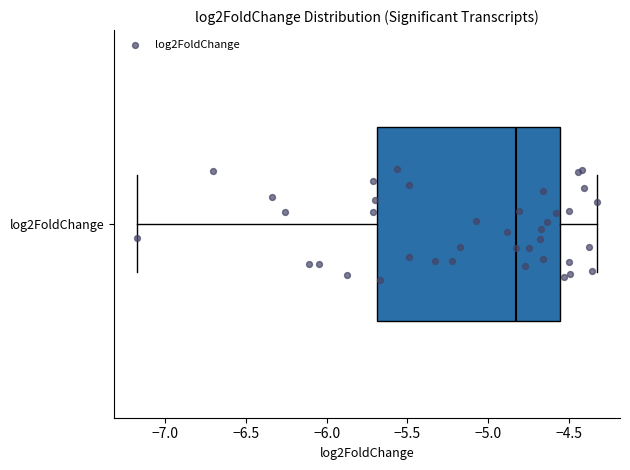

Transcribe this box plot: give where the median line is, the range the box spans, and where the two whiskers end, as read against the x-axis. The values are not printed on the chart, so give them approximately, as read against the axis.

median -4.85, box -5.70 to -4.55, whiskers -7.15 to -4.30